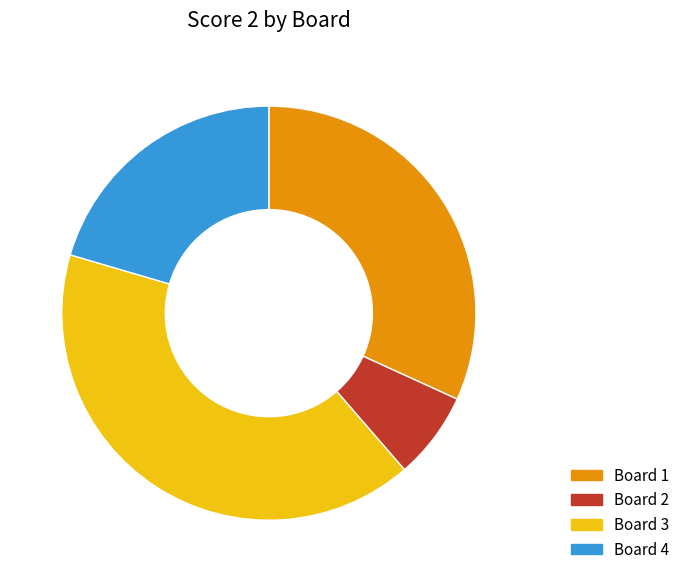

Is there a majority slice in this chart?

No